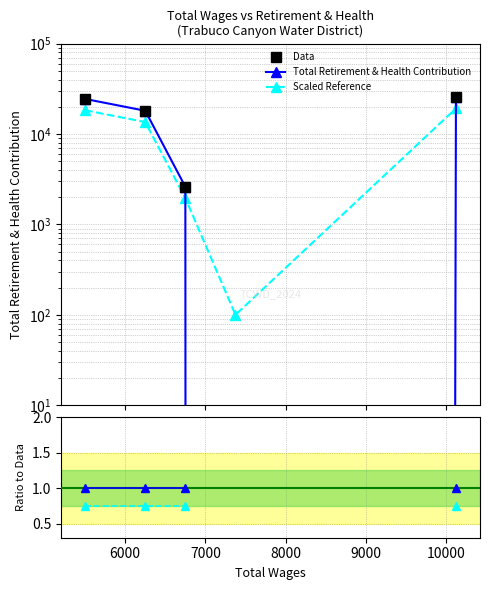

What is the sum of all Total Retirement & Health Contribution values?

70722.0